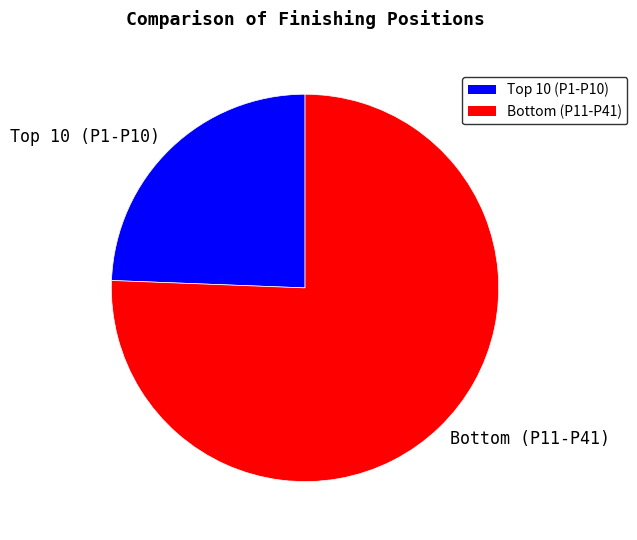

Which slice is the largest?

Bottom (P11-P41)